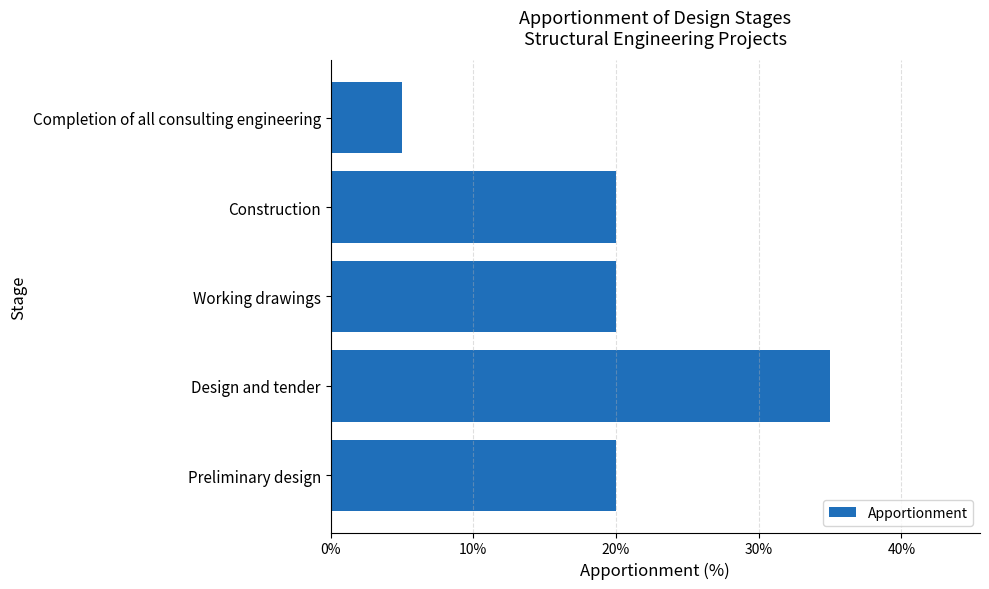

Does the chart contain any negative values?

No